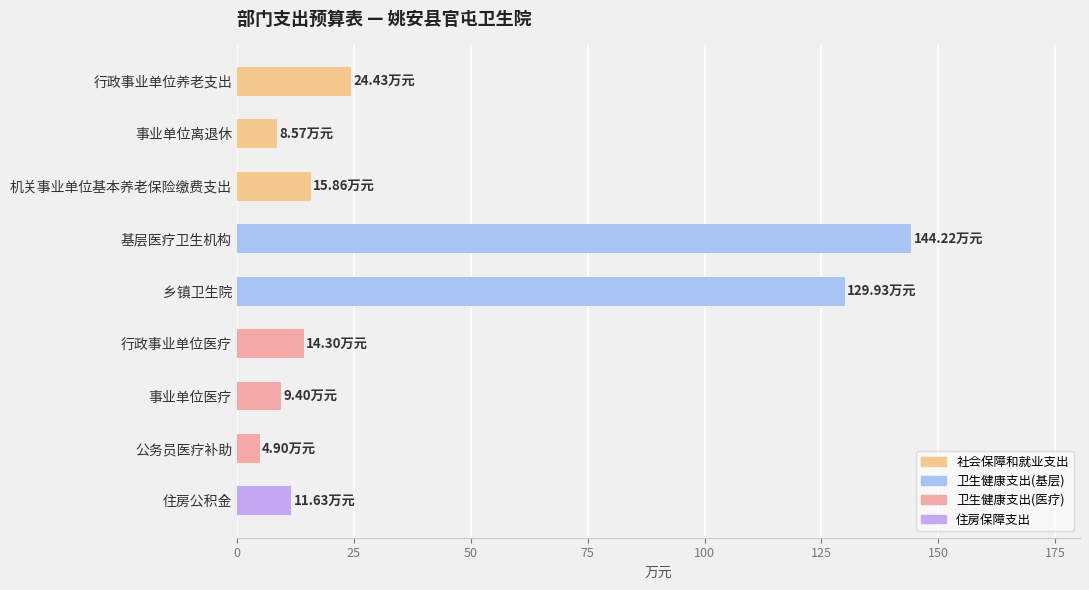

Where is the data nearest to the value 74?

行政事业单位养老支出